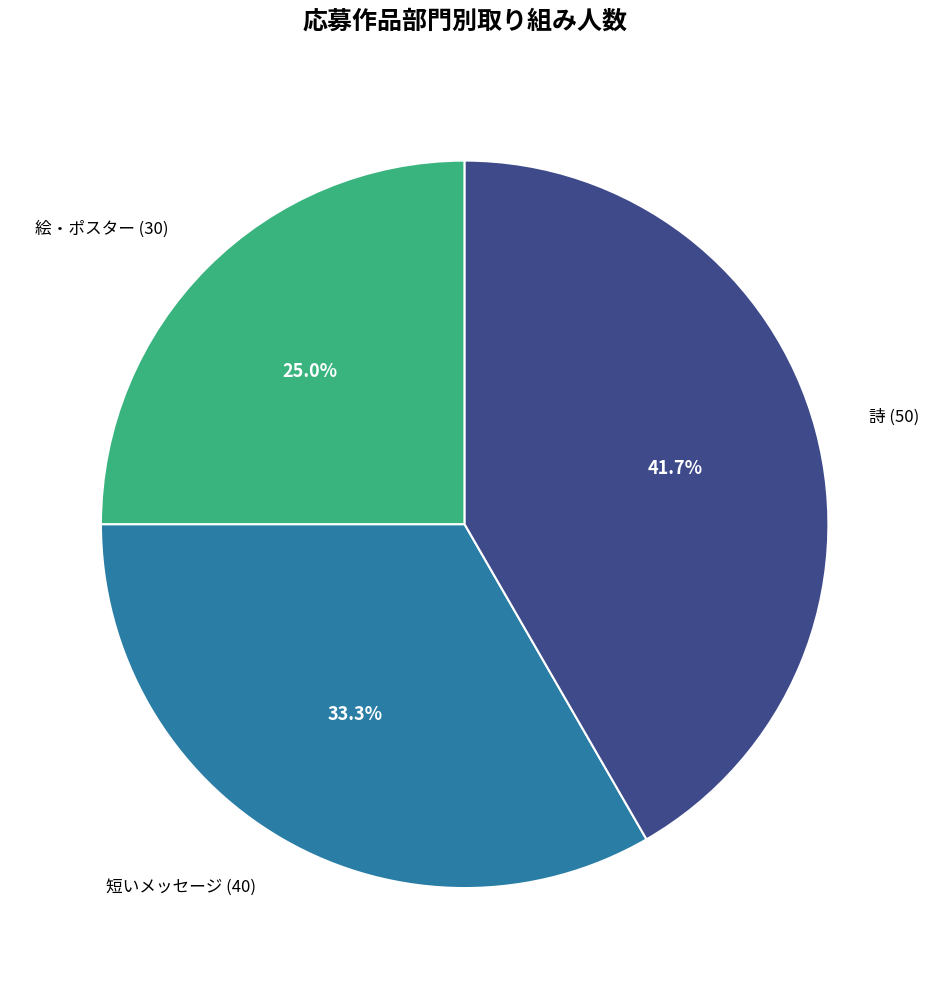

How many slices are in this pie chart?

3